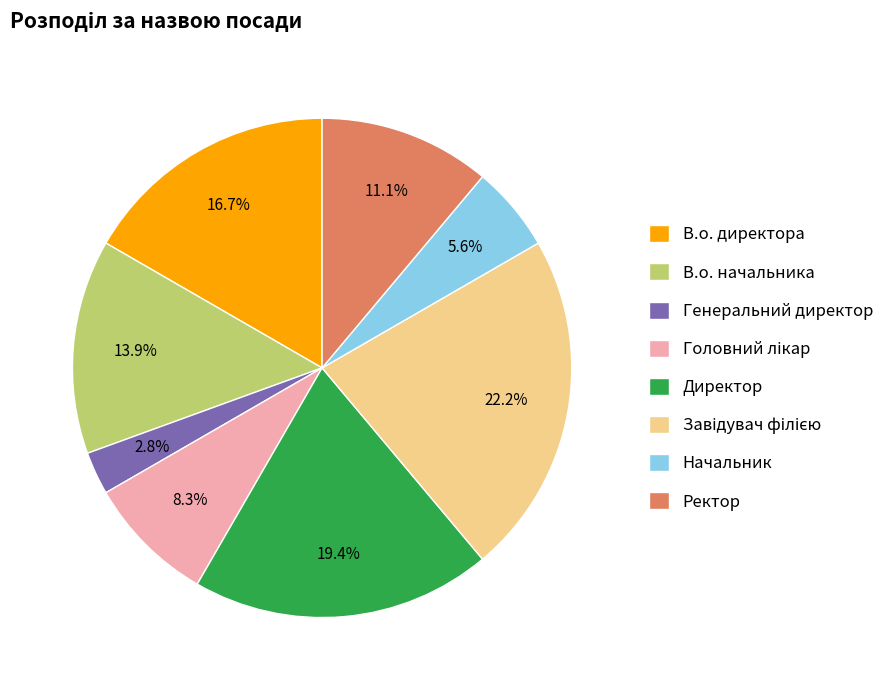

The В.о. начальника slice represents 4% of the pie. True or false?

False